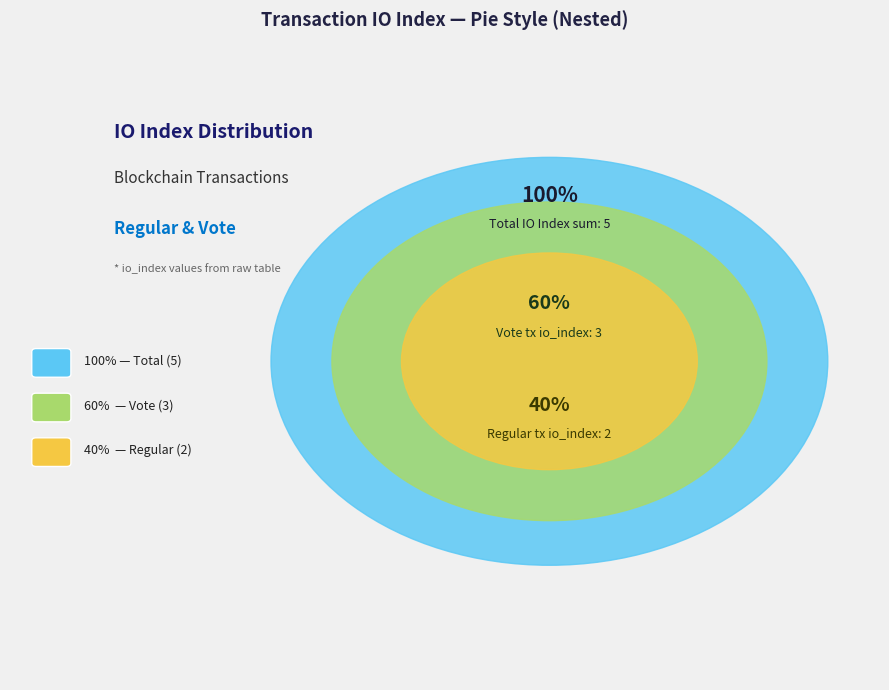

The Regular slice represents 40% of the pie. True or false?

True